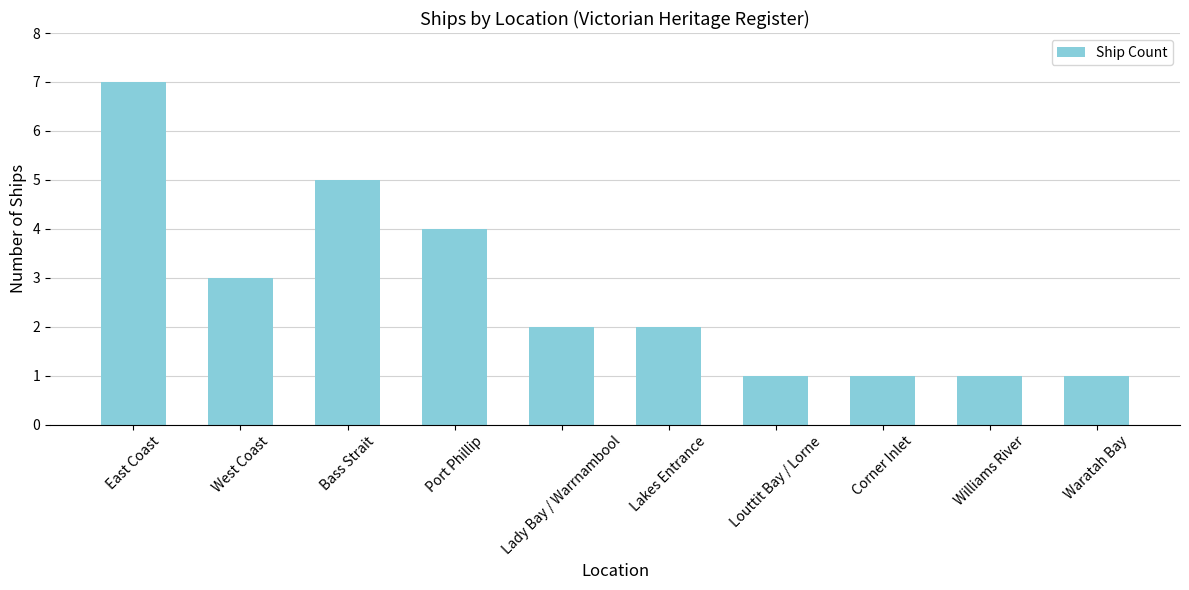

What is the ratio of the value at Port Phillip to the value at Corner Inlet?

4.0